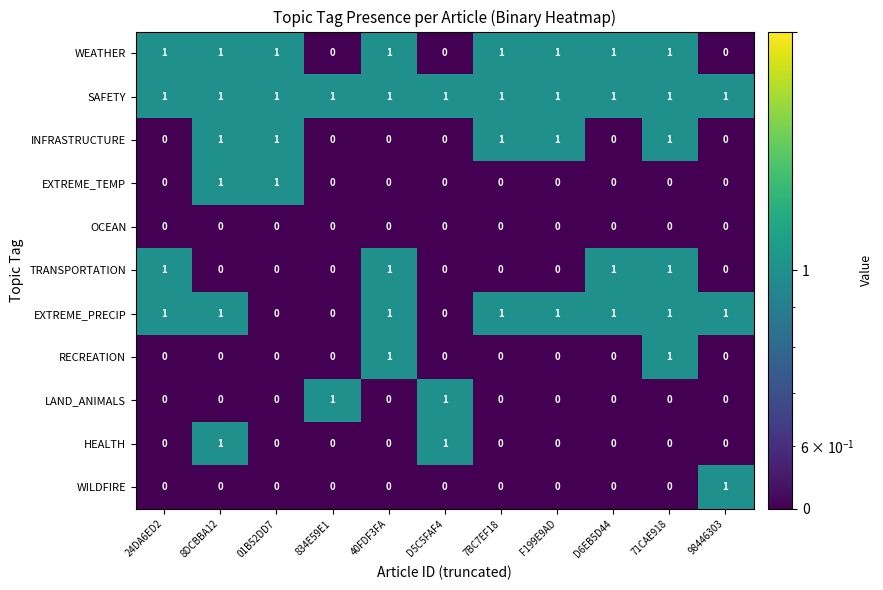

How many series are shown in this chart?

11